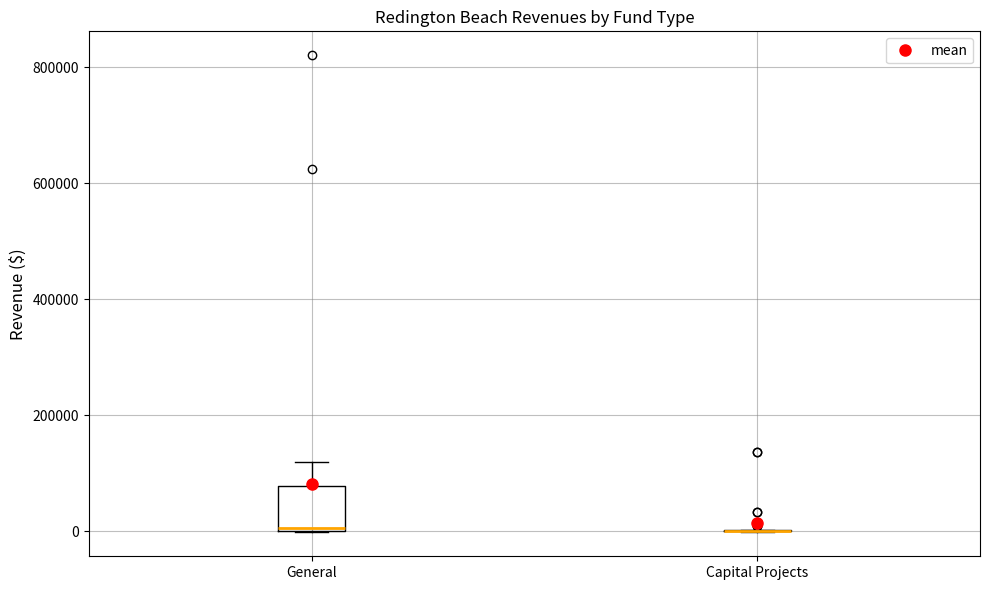

Comparing the boxes themselves (not the whiskers), which one is the tallest?

General